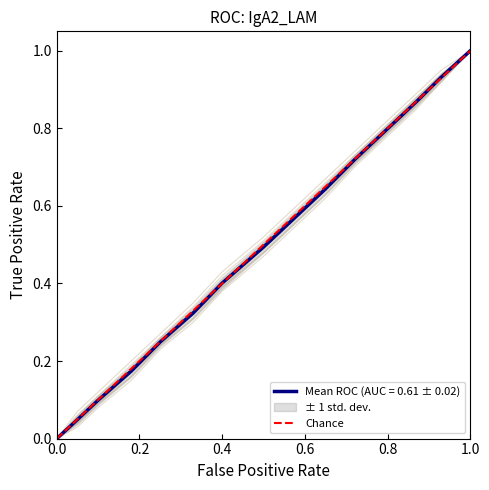

Is it true that Mean ROC (AUC = 0.61 ± 0.02) equals 1.5 at 1.0?

False